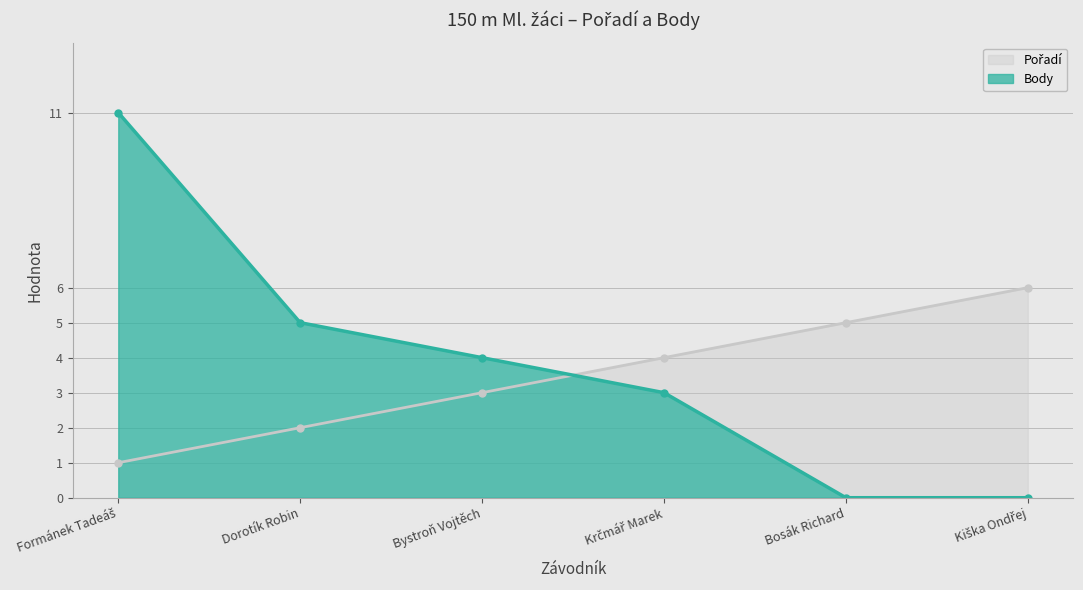

The Body series shows 3 at Krčmář Marek. True or false?

True